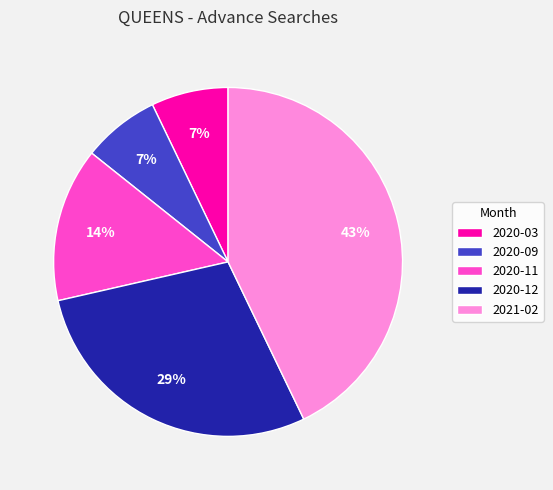

Is 2020-03 the majority of the pie?

No